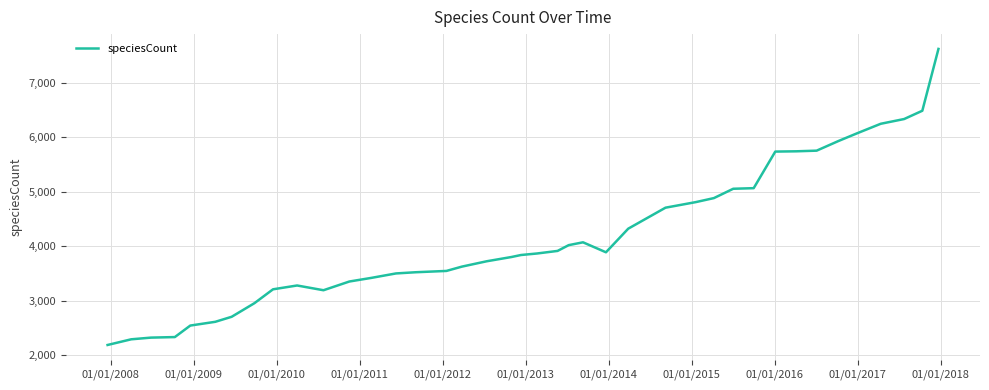

What is the sum of all values?

166449